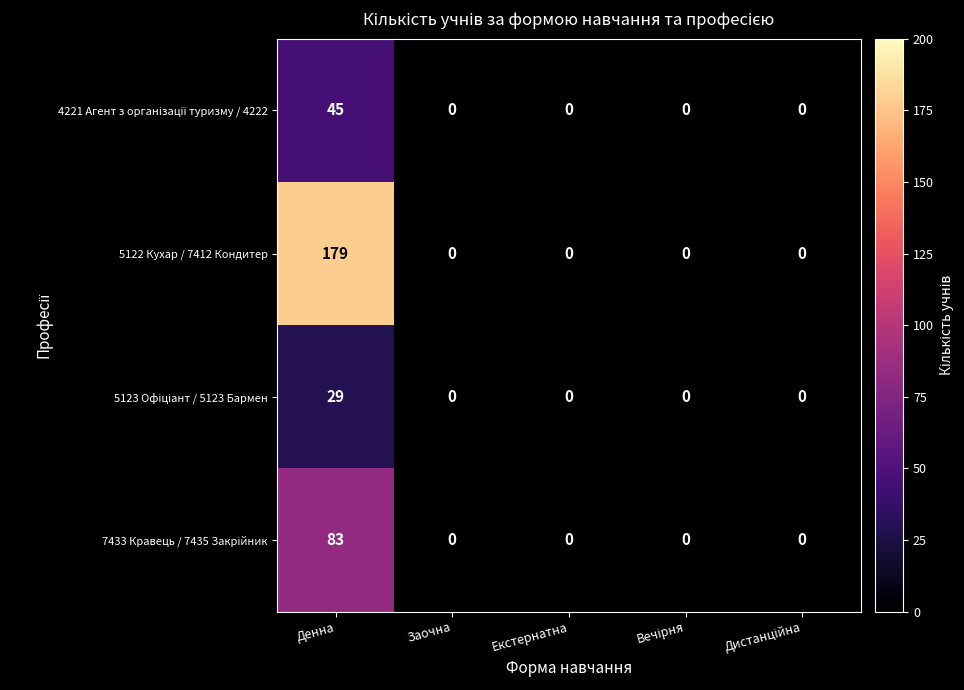

What is the sum of all 5122 Кухар / 7412 Кондитер values?

179